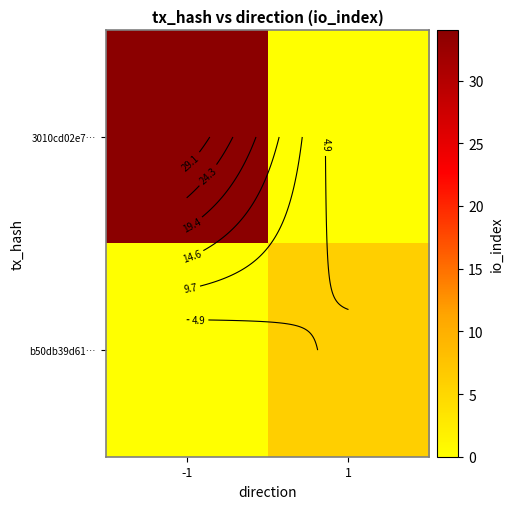

What is the difference between the highest and lowest values at -1?

34